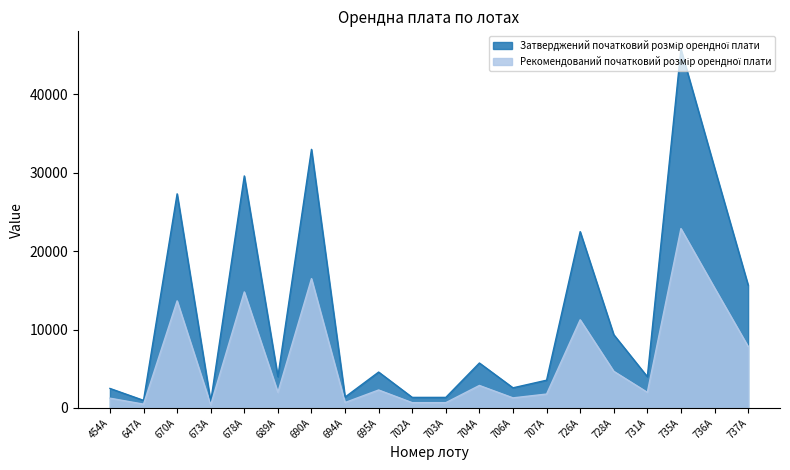

True or false: Рекомендований початковий розмір орендної плати and Затверджений початковий розмір орендної плати cross at least once.

False